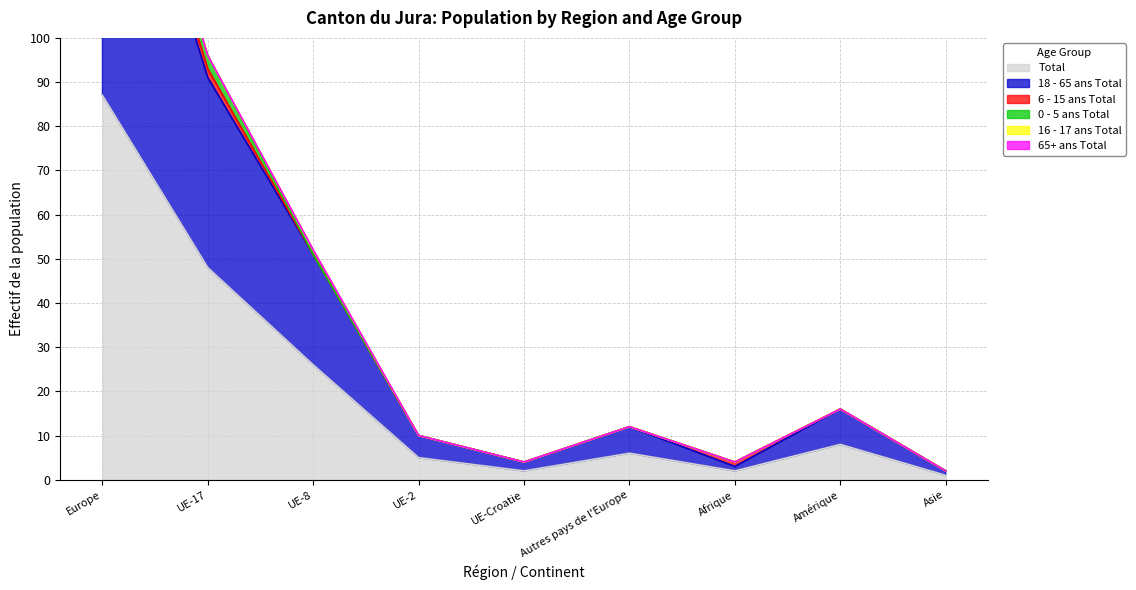

At which category is the sum across all series the highest?

Europe